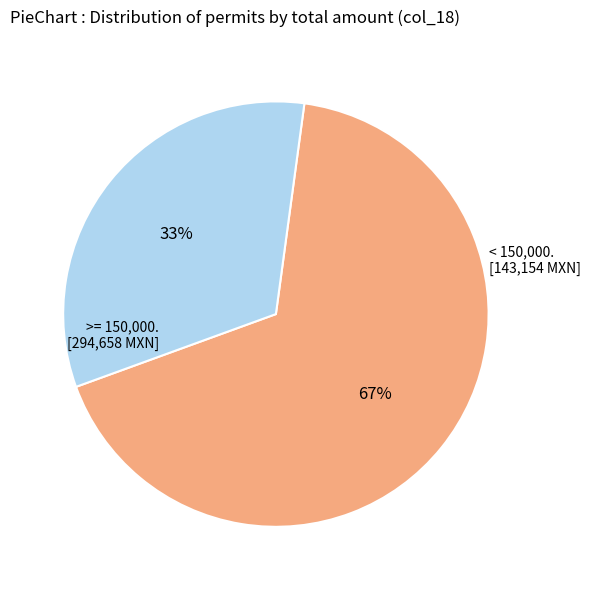

To the nearest percent, what is the average slice percentage?

50%